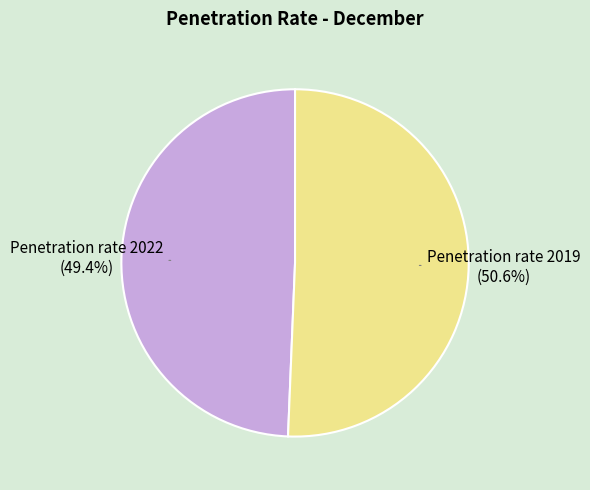

How much of the chart is everything except Penetration rate 2019?

49.4%